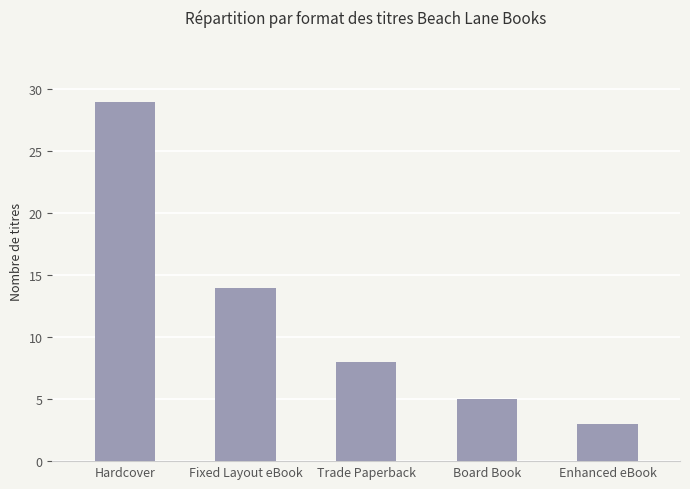

Which category has the lowest value across all series?

Enhanced eBook